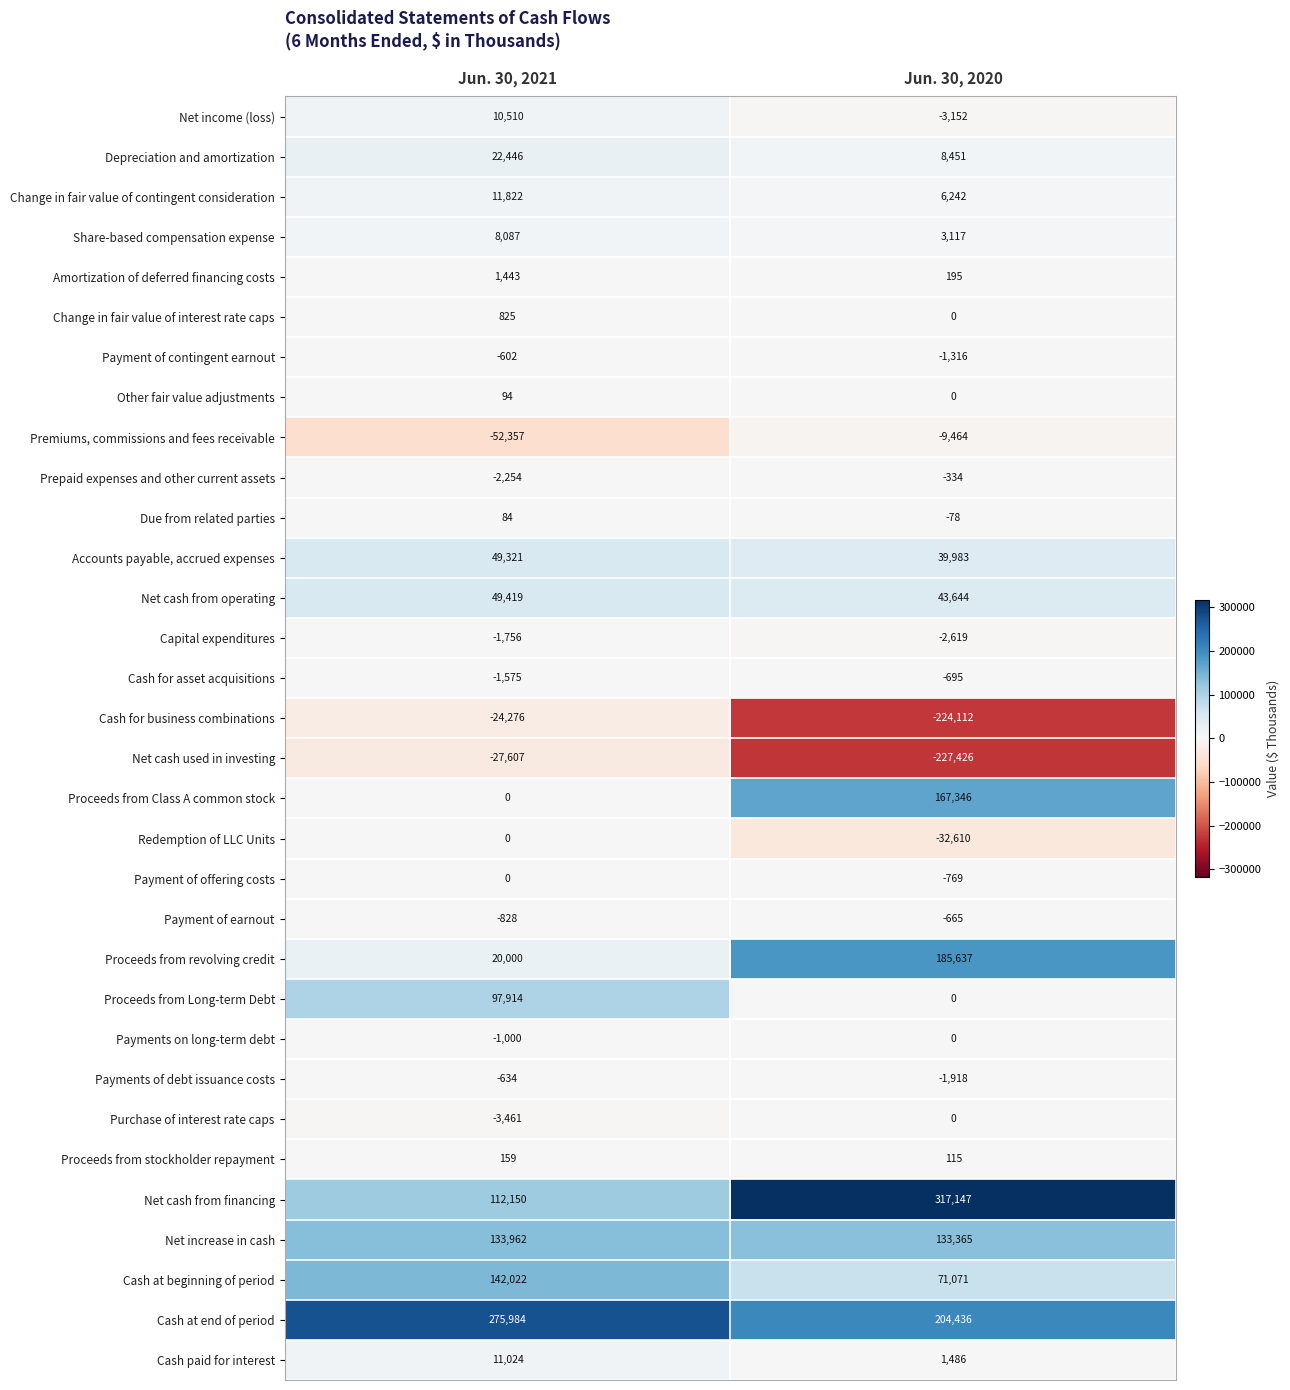

At how many categories does at least one series exceed 283709?

1